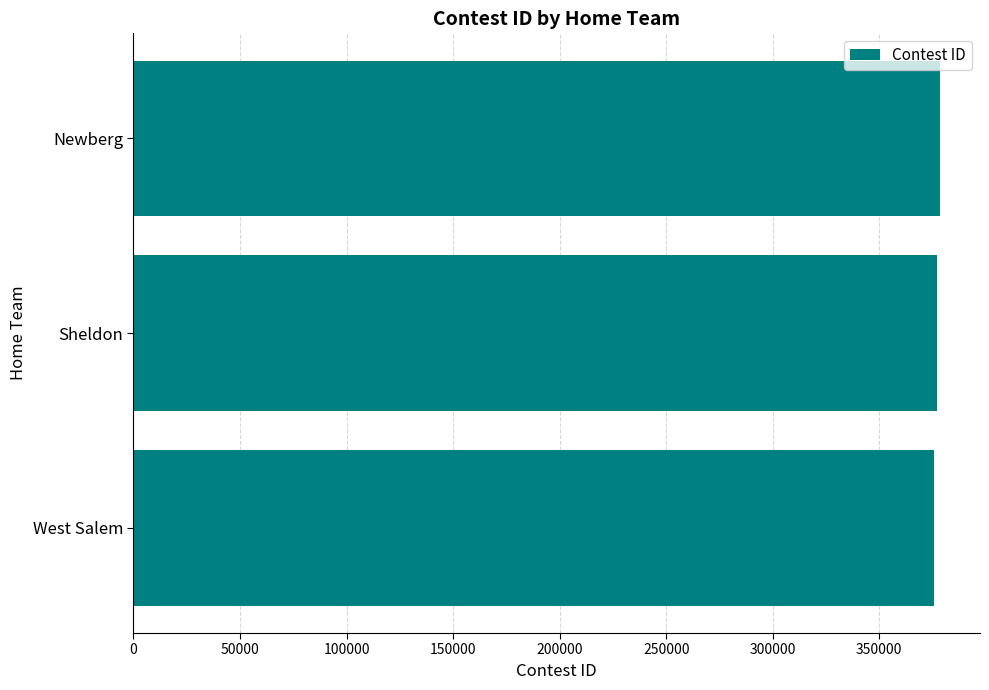

What is the ratio of the value at Sheldon to the value at Newberg?

1.0